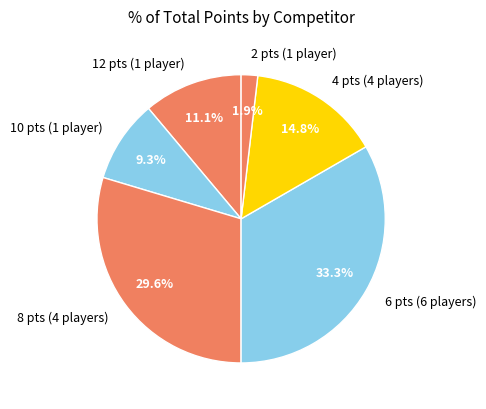

Do 8 pts (4 players) and 6 pts (6 players) together represent more than half of the pie?

Yes